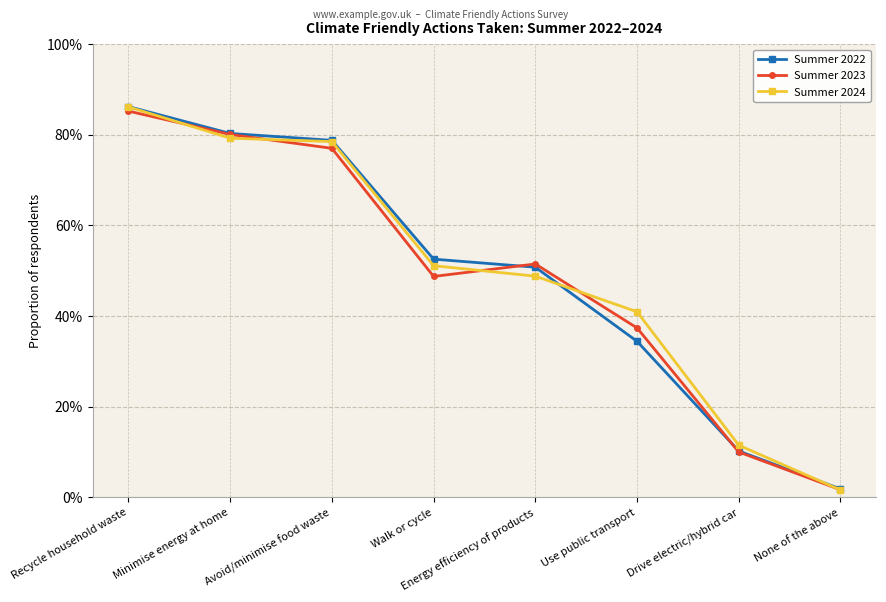

Is this an area chart (filled region under the line)?

No